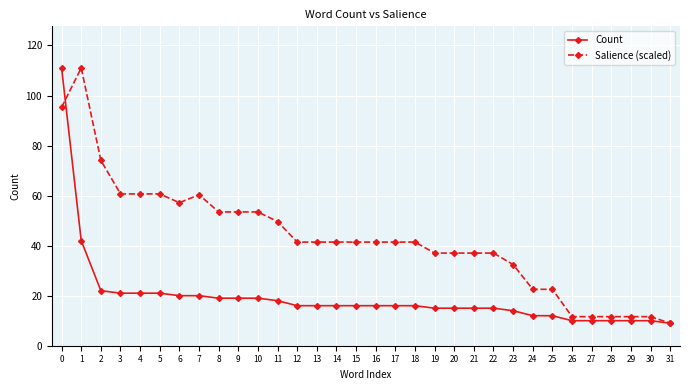

Which category has the lowest value in the Salience (scaled) series?

31